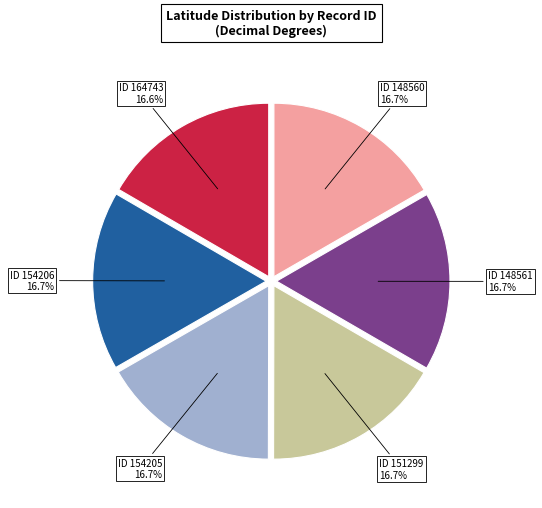

Does any single category account for the majority?

No